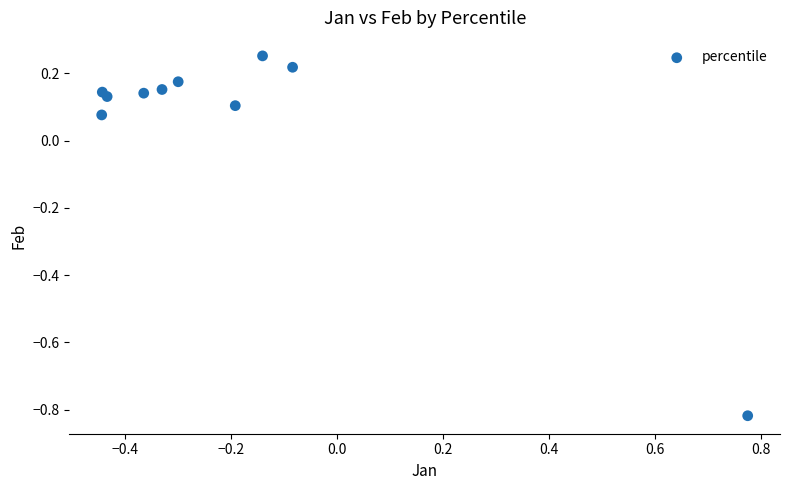

What is the range of Y values (max minus min)?

1.1